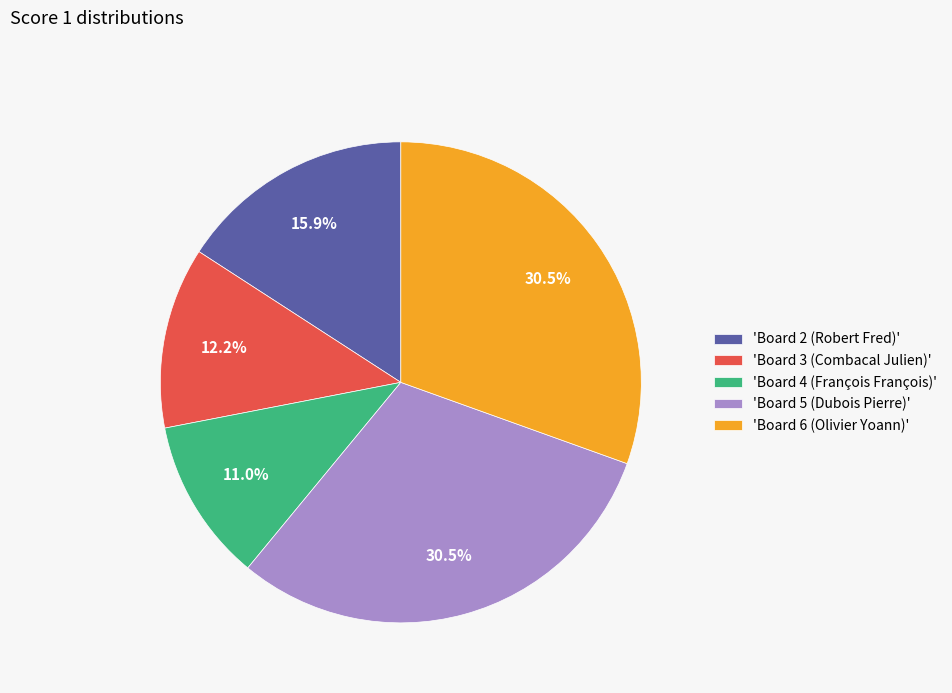

Approximately how many times larger is the value at 'Board 4 (François François)' compared to 'Board 5 (Dubois Pierre)'?

0.4